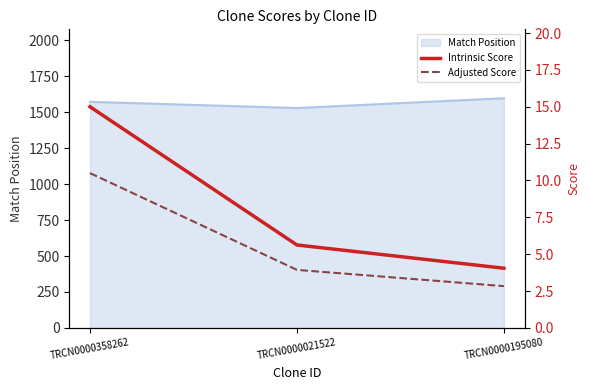

What is the lowest value of the Match Position series?

1529